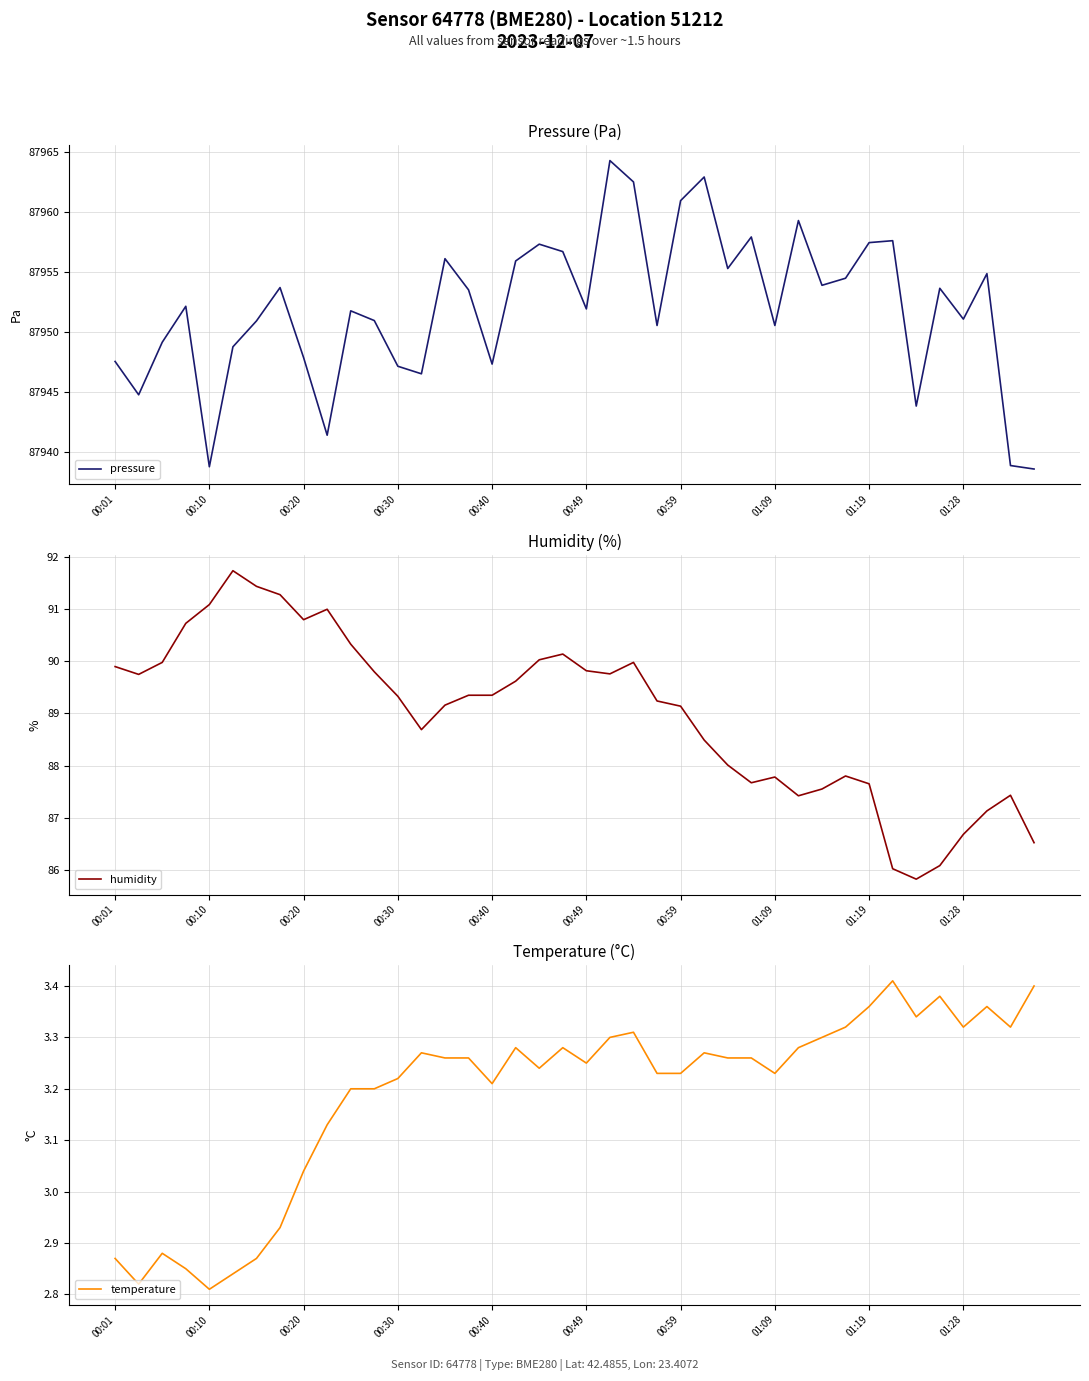

What is the minimum value shown in the chart?

2.8